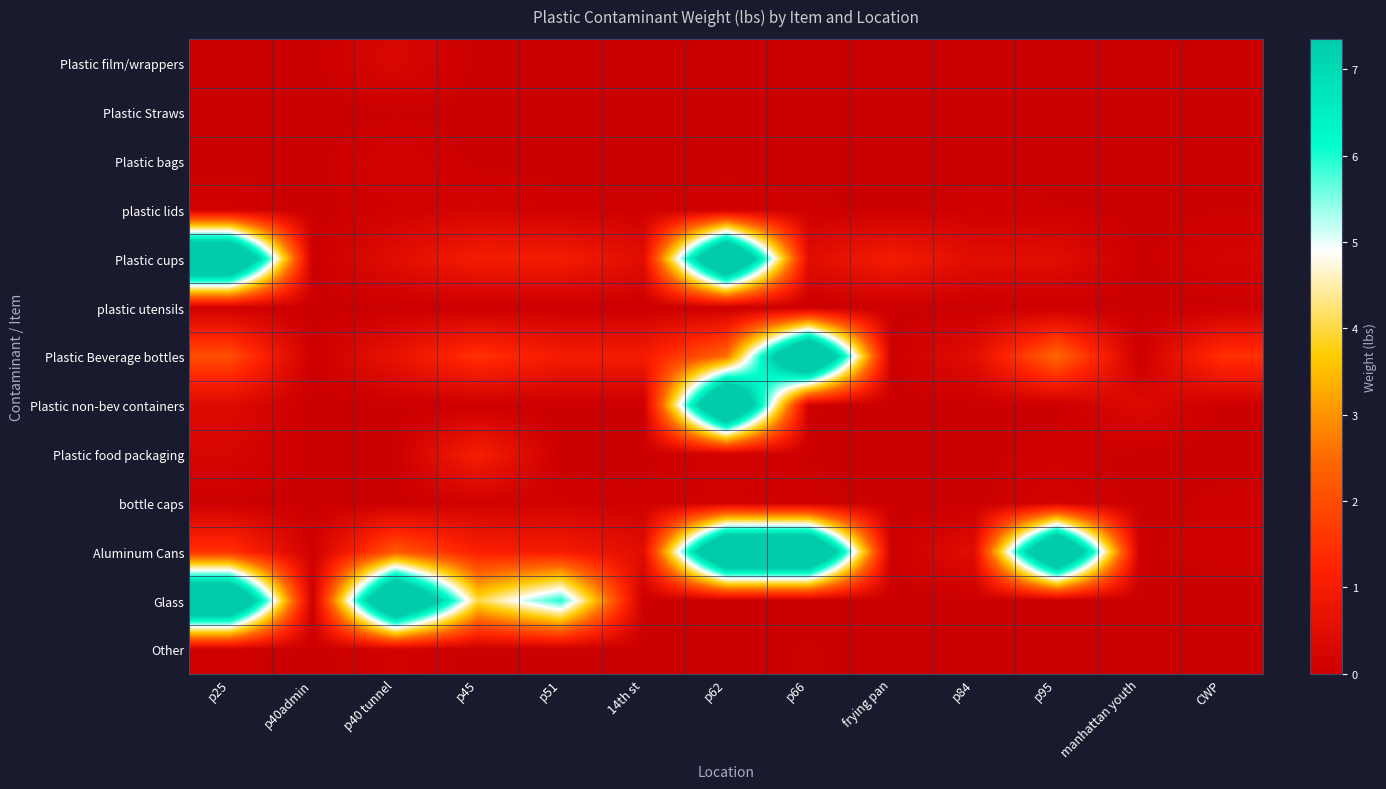

Reading left to right, what are all the values shown in this chart?

Plastic film/wrappers: p25=0.0	p40admin=0.0	p40 tunnel=0.3	p45=0.0	p51=0.0	14th st=0.0	p62=0.0	p66=0.0	frying pan=0.0	p84=0.0	p95=0.0	manhattan youth=0.0	CWP=0.0
Plastic Straws: p25=0.0	p40admin=0.0	p40 tunnel=0.0	p45=0.0	p51=0.0	14th st=0.0	p62=0.0	p66=0.0	frying pan=0.0	p84=0.0	p95=0.0	manhattan youth=0.0	CWP=0.0
Plastic bags: p25=0.0	p40admin=0.0	p40 tunnel=0.2	p45=0.0	p51=0.0	14th st=0.0	p62=0.0	p66=0.0	frying pan=0.0	p84=0.0	p95=0.0	manhattan youth=0.0	CWP=0.0
plastic lids: p25=0.1	p40admin=0.0	p40 tunnel=0.1	p45=0.2	p51=0.1	14th st=0.1	p62=0.1	p66=0.1	frying pan=0.0	p84=0.1	p95=0.1	manhattan youth=0.0	CWP=0.0
Plastic cups: p25=11.0	p40admin=0.0	p40 tunnel=0.5	p45=1.0	p51=1.0	14th st=0.5	p62=11.0	p66=0.5	frying pan=1.0	p84=0.5	p95=0.5	manhattan youth=0.0	CWP=0.2
plastic utensils: p25=0.1	p40admin=0.0	p40 tunnel=0.0	p45=0.0	p51=0.0	14th st=0.0	p62=0.0	p66=0.0	frying pan=0.0	p84=0.0	p95=0.0	manhattan youth=0.0	CWP=0.0
Plastic Beverage bottles: p25=2.0	p40admin=0.0	p40 tunnel=0.7	p45=1.5	p51=1.0	14th st=1.0	p62=2.5	p66=11.0	frying pan=0.0	p84=0.5	p95=2.5	manhattan youth=0.0	CWP=1.5
Plastic non-bev containers: p25=0.4	p40admin=0.0	p40 tunnel=0.0	p45=0.0	p51=0.0	14th st=0.0	p62=11.0	p66=0.0	frying pan=0.0	p84=0.0	p95=0.0	manhattan youth=0.4	CWP=0.0
Plastic food packaging: p25=0.2	p40admin=0.0	p40 tunnel=0.0	p45=1.1	p51=0.0	14th st=0.0	p62=0.2	p66=0.0	frying pan=0.0	p84=0.0	p95=0.1	manhattan youth=0.0	CWP=0.0
bottle caps: p25=0.0	p40admin=0.0	p40 tunnel=0.0	p45=0.1	p51=0.1	14th st=0.1	p62=0.1	p66=0.1	frying pan=0.0	p84=0.0	p95=0.2	manhattan youth=0.0	CWP=0.1
Aluminum Cans: p25=1.5	p40admin=0.1	p40 tunnel=2.2	p45=1.1	p51=1.0	14th st=0.5	p62=11.0	p66=11.0	frying pan=0.0	p84=0.5	p95=11.0	manhattan youth=0.0	CWP=0.1
Glass: p25=10.5	p40admin=0.0	p40 tunnel=11.0	p45=4.0	p51=6.0	14th st=0.0	p62=0.0	p66=0.0	frying pan=0.0	p84=0.0	p95=0.0	manhattan youth=0.0	CWP=0.0
Other: p25=0.1	p40admin=0.0	p40 tunnel=0.1	p45=0.0	p51=0.0	14th st=0.0	p62=0.0	p66=0.0	frying pan=0.0	p84=0.0	p95=0.0	manhattan youth=0.0	CWP=0.0